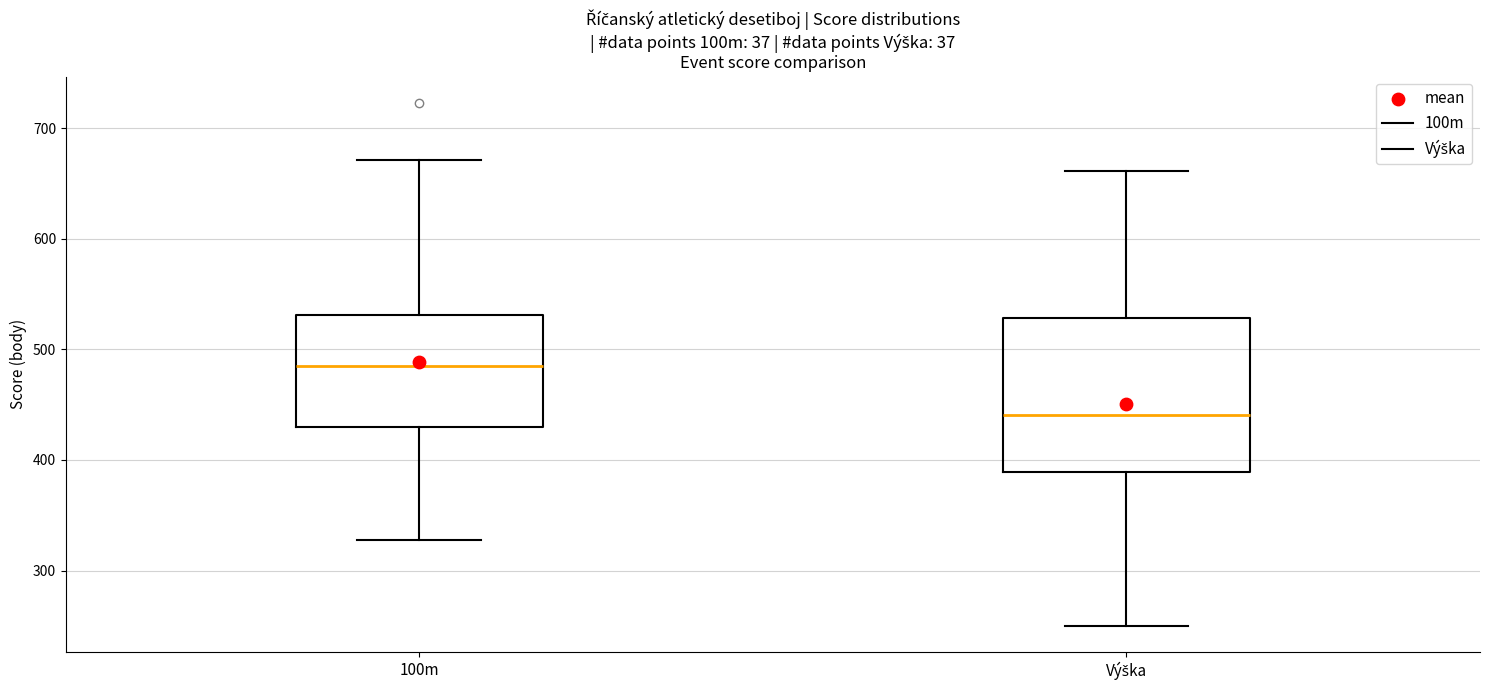

Where does the lower whisker of the box for Výška end on the y-axis? The values are not printed on the chart, so give them approximately, as read against the axis.

250